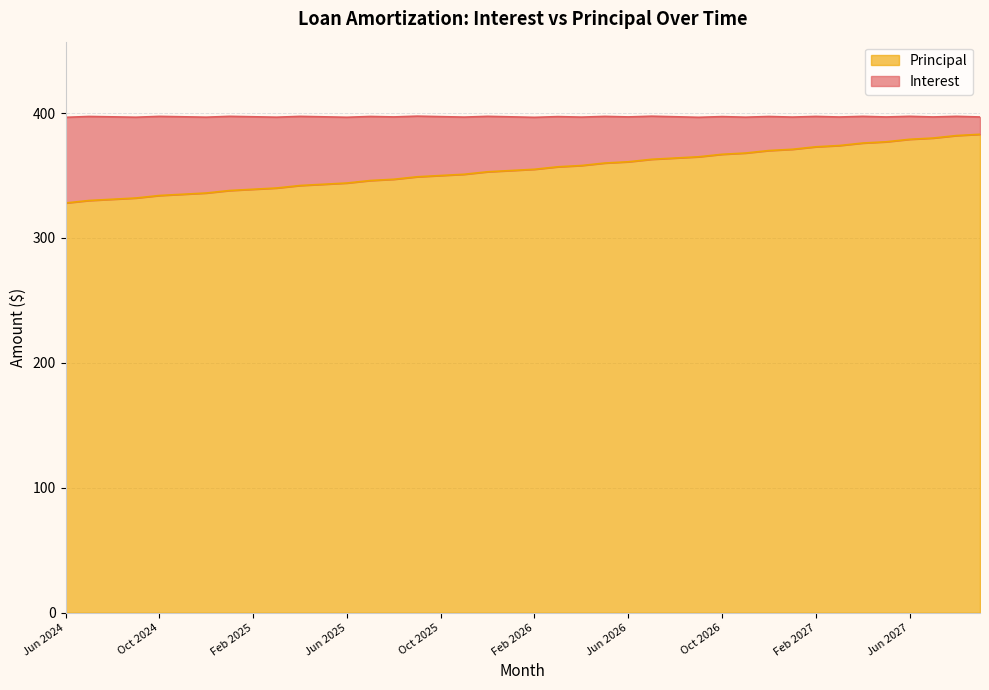

What is the label of the 21st point from the right?

Jan 2026